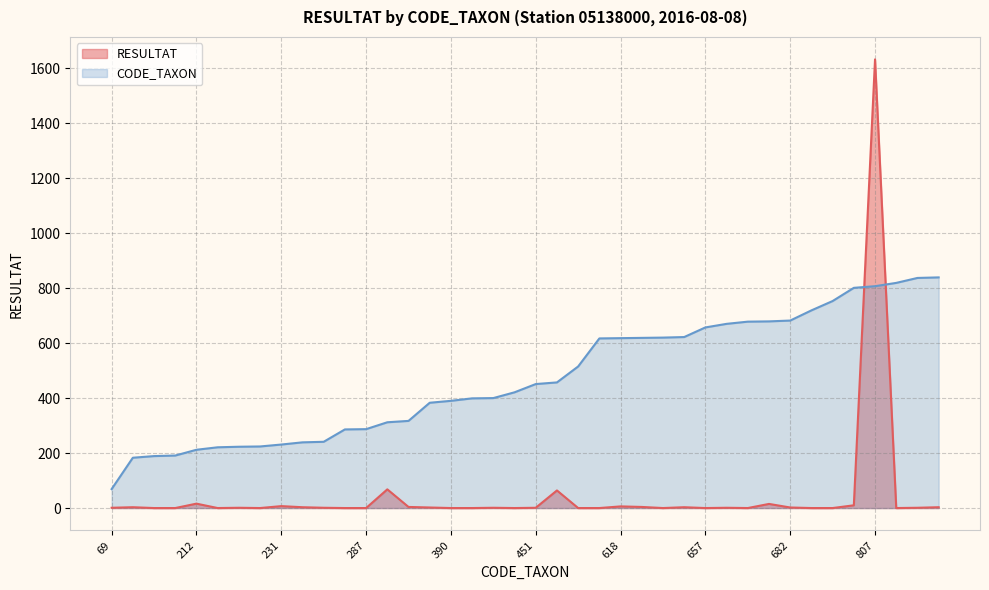

What are all the series names shown in the legend?

RESULTAT, CODE_TAXON